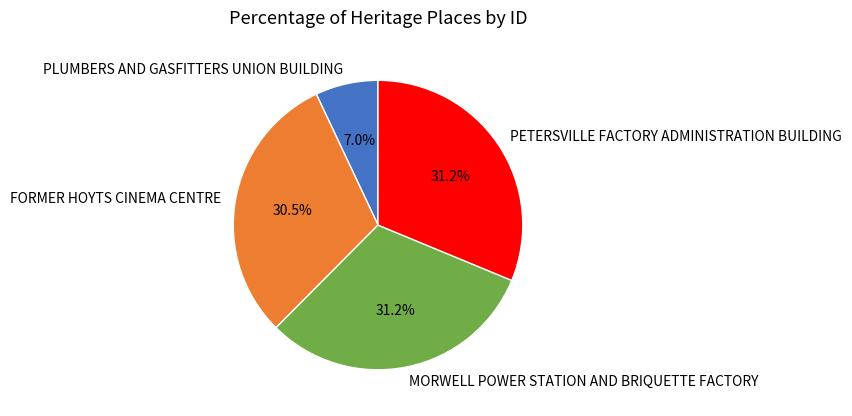

Count the number of slices in the pie.

4